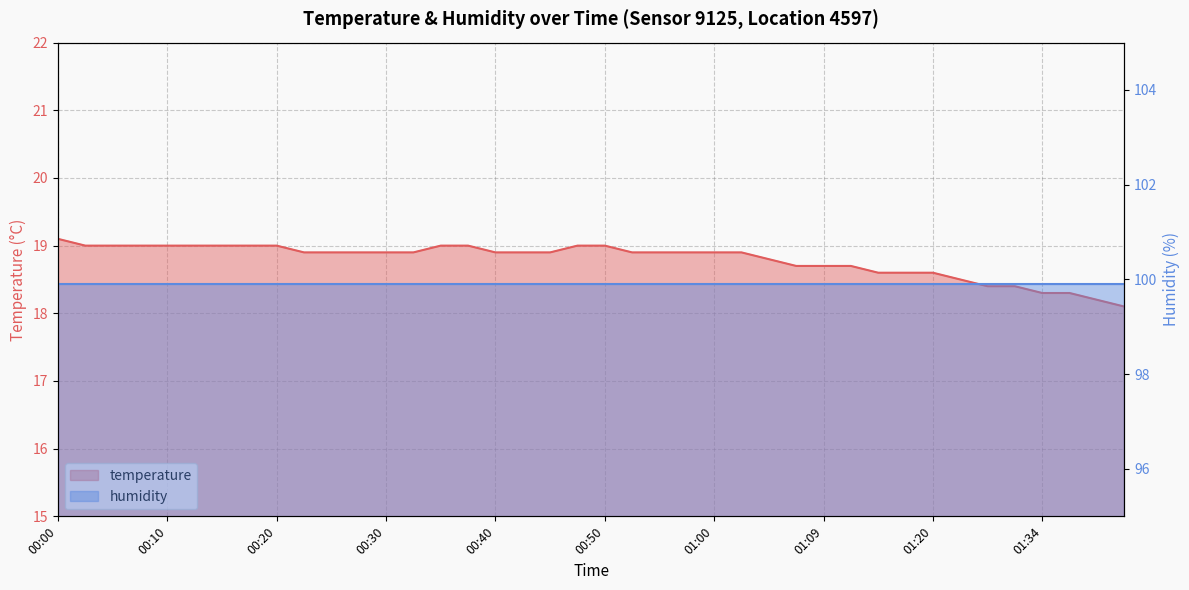

True or false: the data shows 18.1 at 01:44.

True